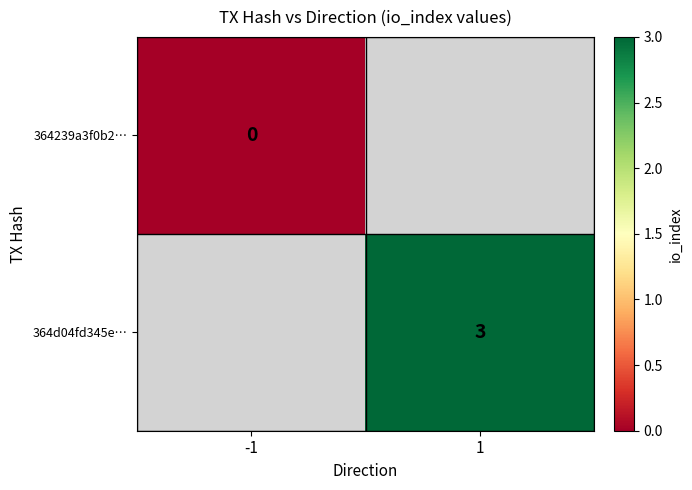

Is it true that 364d04fd345e… equals 3 at 1?

True